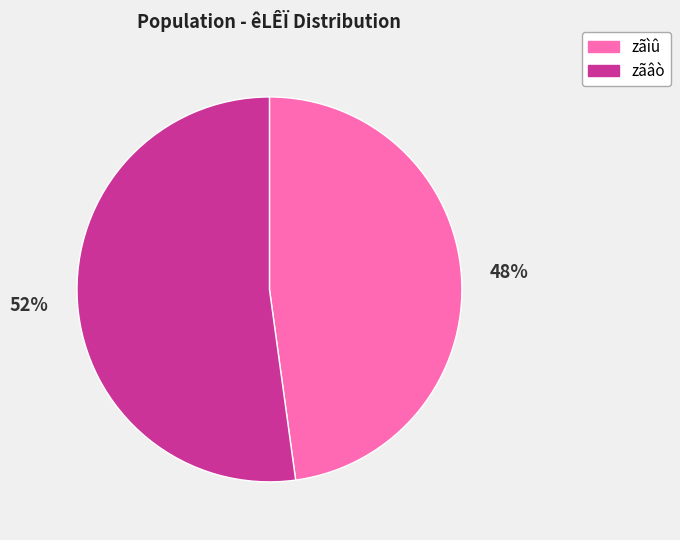

To the nearest percent, what portion does zãìû represent?

48%